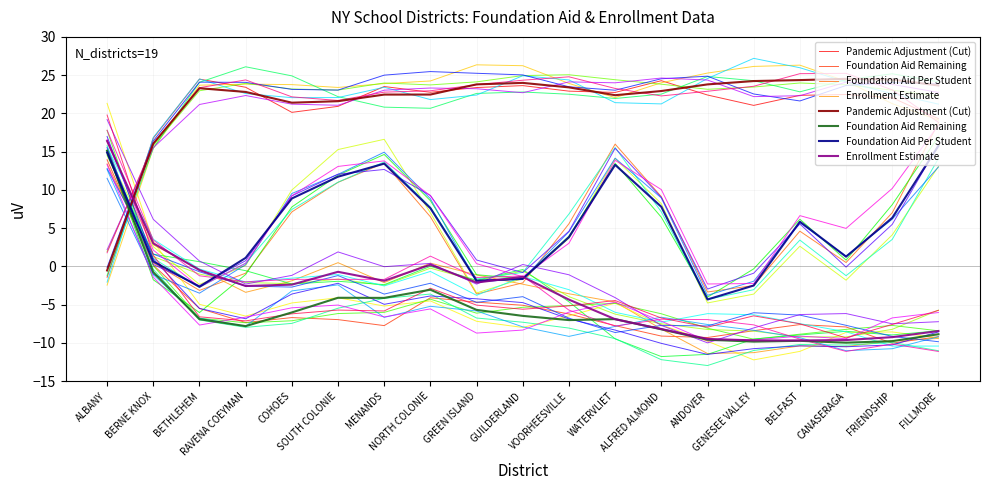

Where is the first local minimum for Foundation Aid Remaining?

RAVENA COEYMAN